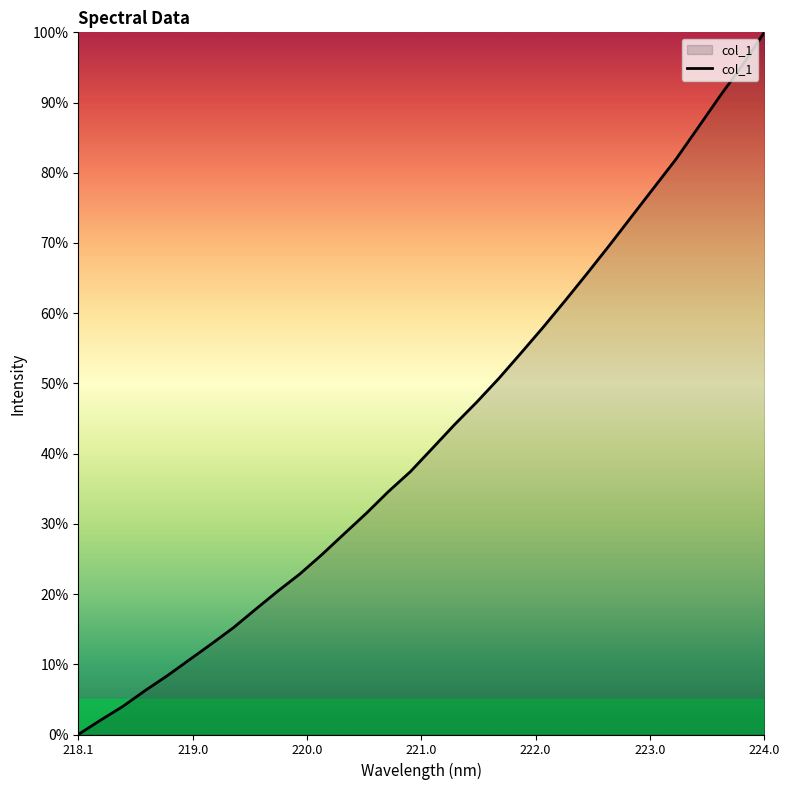

What is the maximum value shown in the chart?

100.0